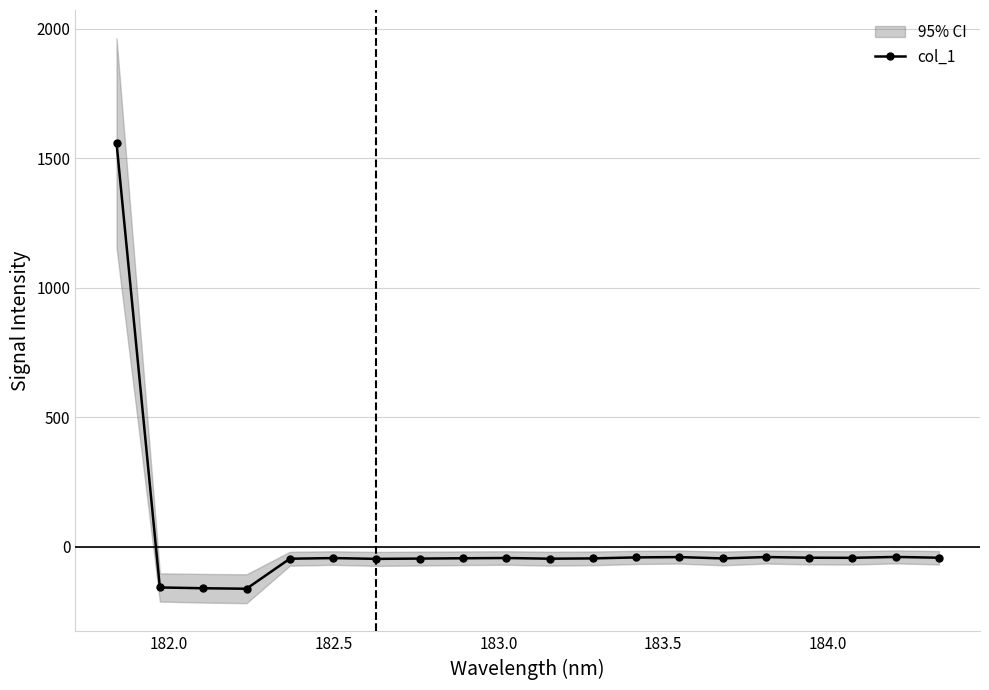

How many interior local peaks (higher than both neighbors) does the data have?

5